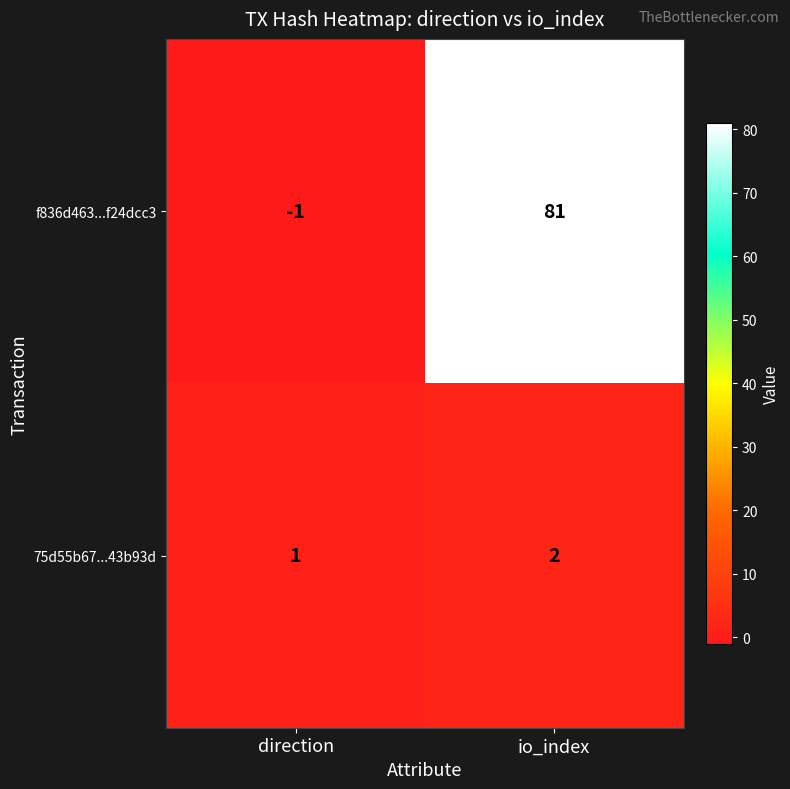

List the series in order of their peak value, highest first.

f836d463...f24dcc3, 75d55b67...43b93d